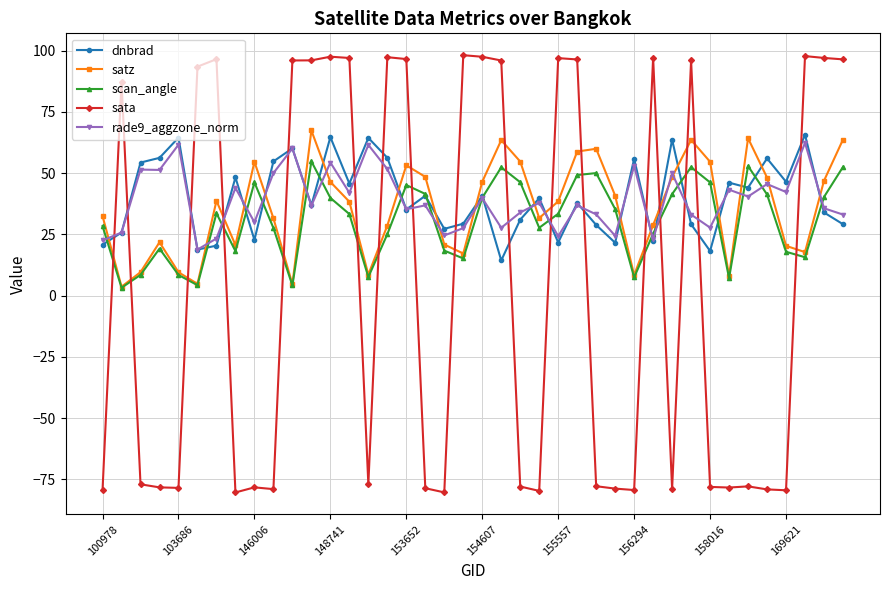

How many intersections are there between sata and rade9_aggzone_norm?

17